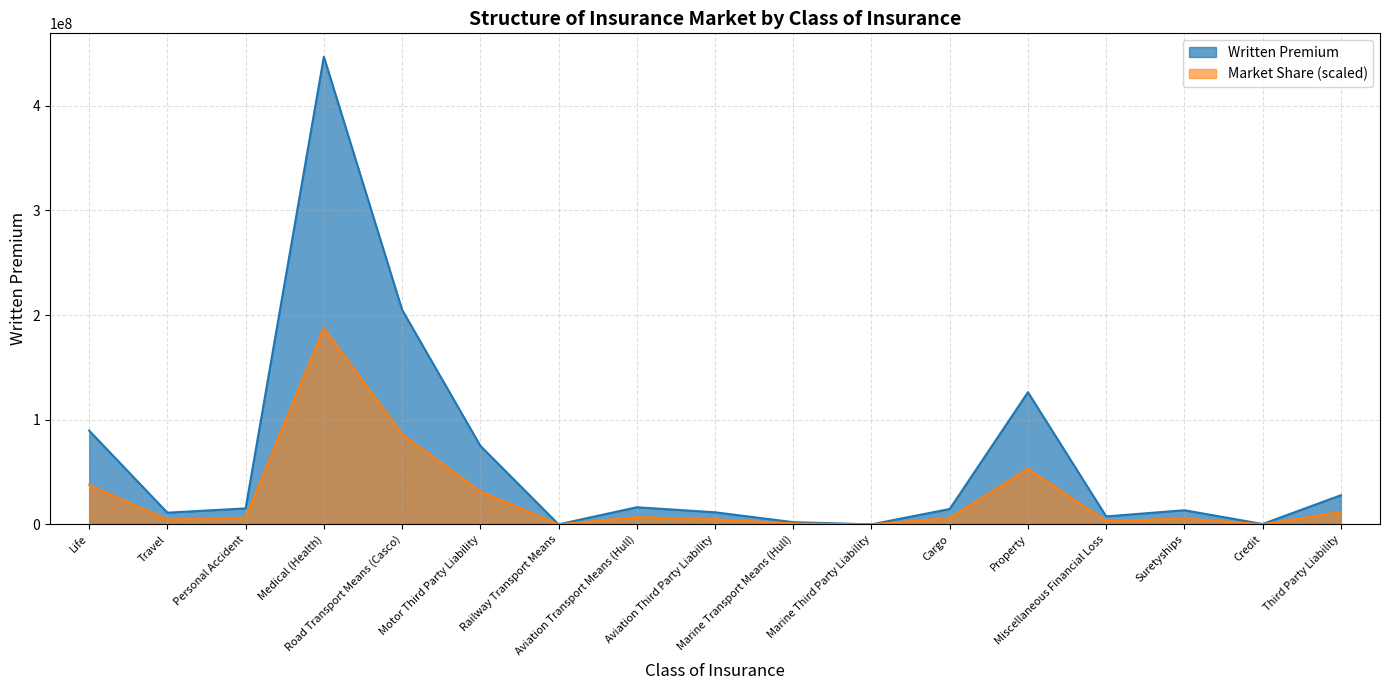

What are all the series names shown in the legend?

Written Premium, Market Share (scaled)